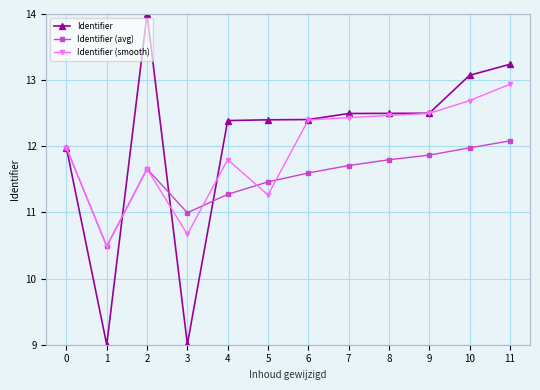

What is the difference between the maximum and minimum values in the Identifier (avg) series?

1.6